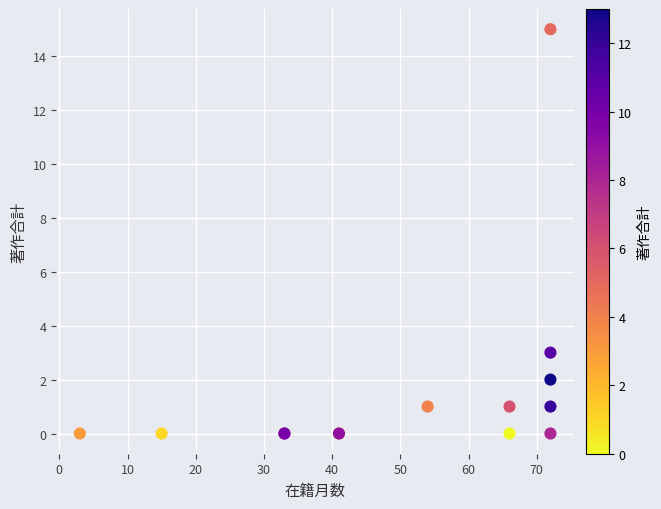

What Y value in the scatter plot is closest to 7?

3